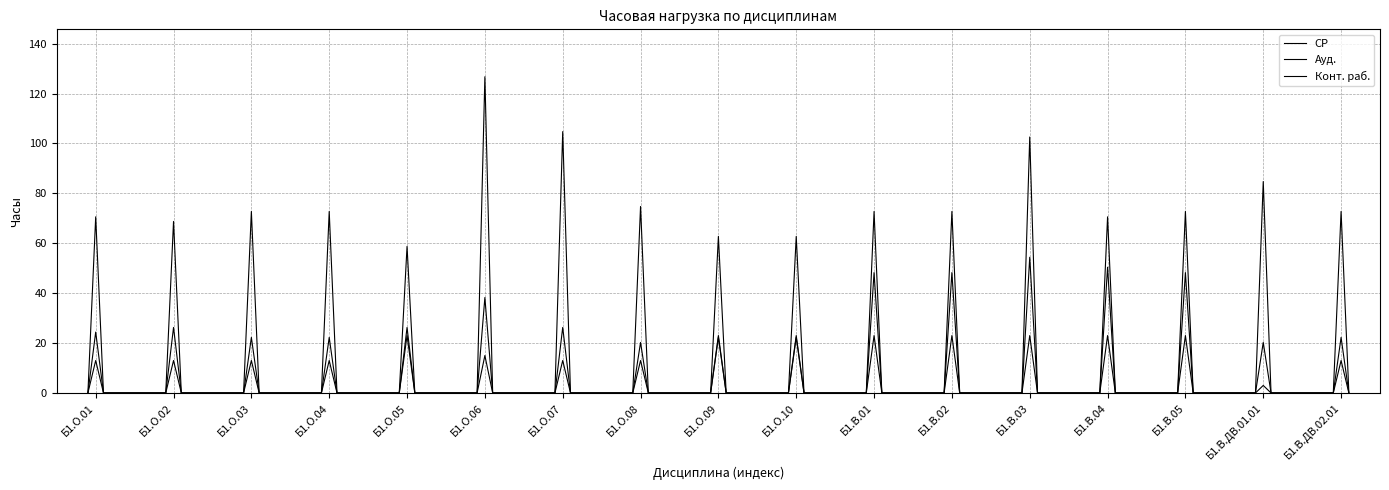

Is this an area chart (filled region under the line)?

No